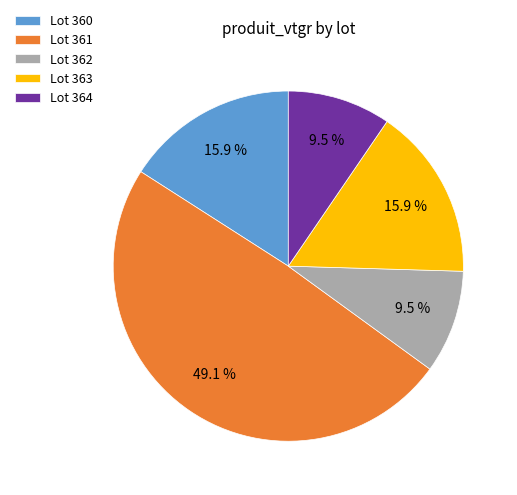

How many segments does this pie chart have?

5